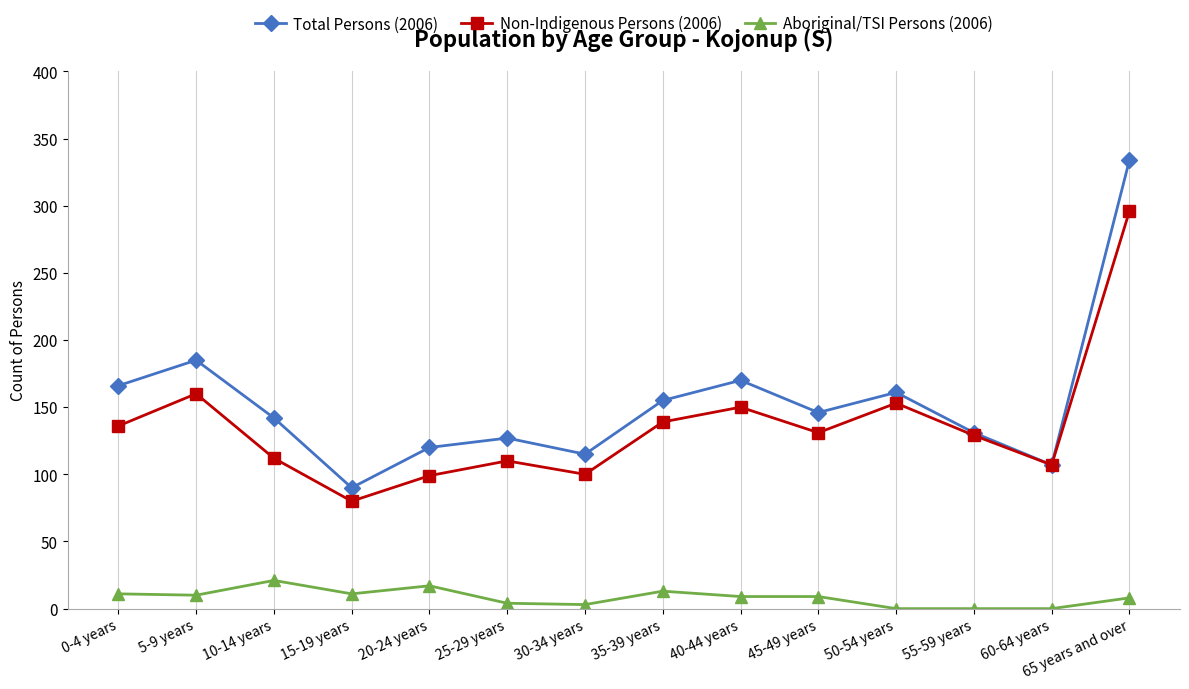

True or false: Non-Indigenous Persons (2006) and Aboriginal/TSI Persons (2006) cross at least once.

False